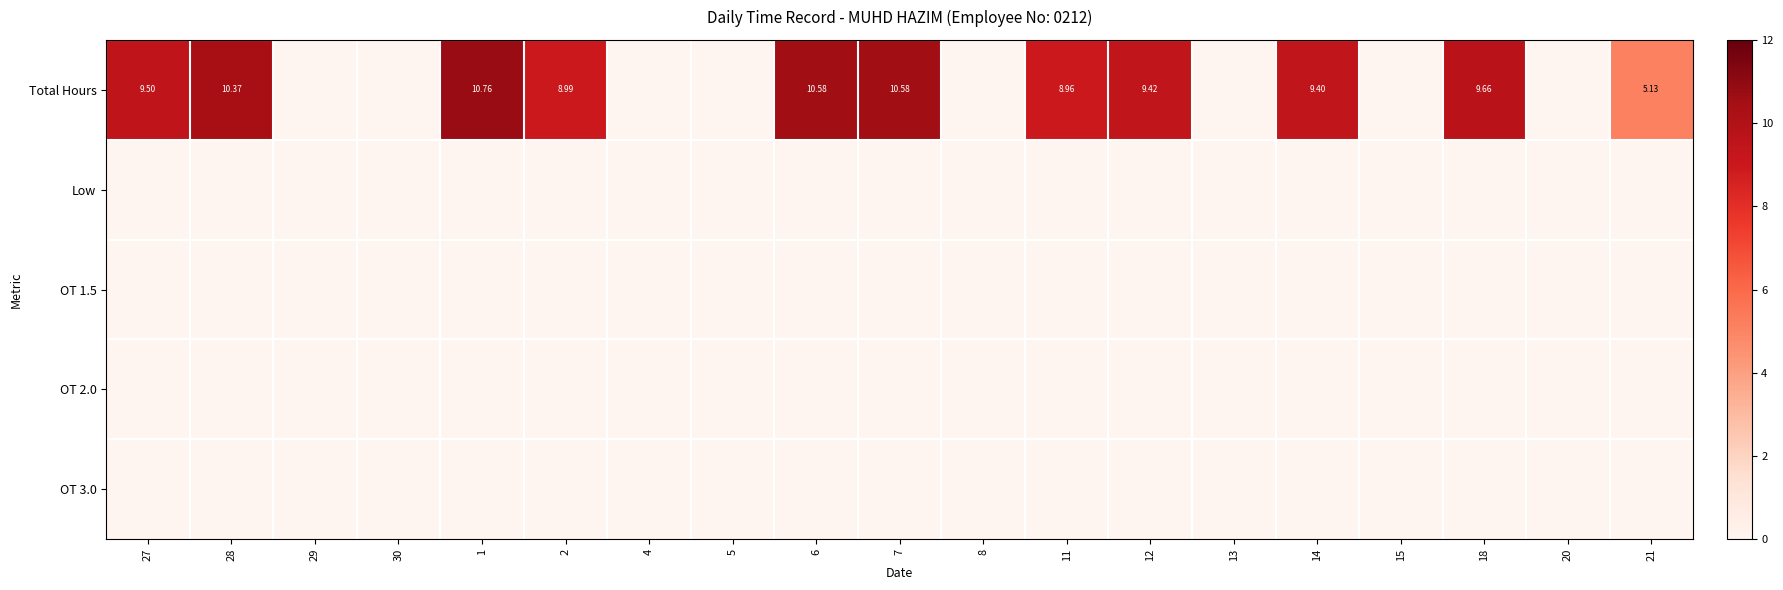

The Low series shows 0.0 at 4. True or false?

True